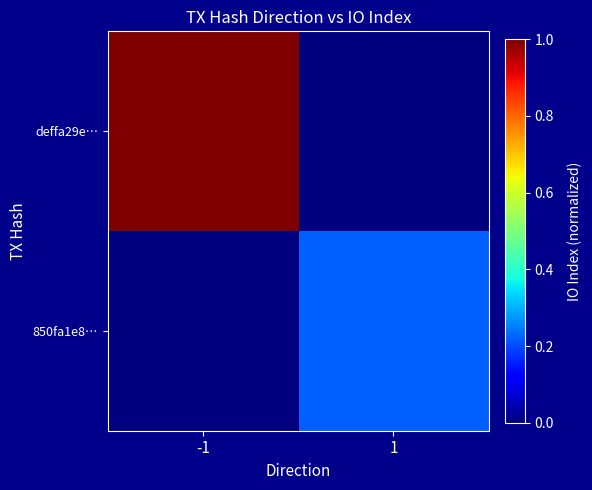

How many categories are shown in the chart?

2